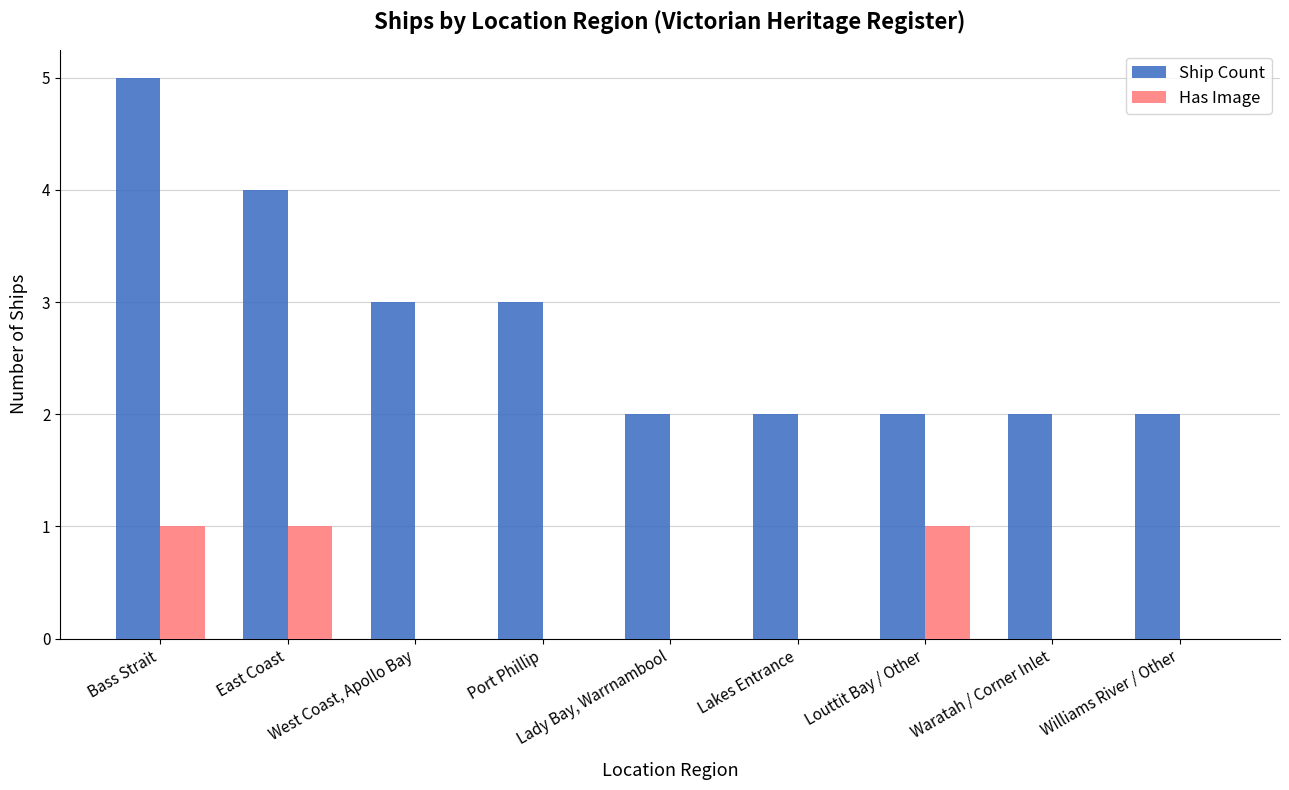

How many series are shown in this chart?

2